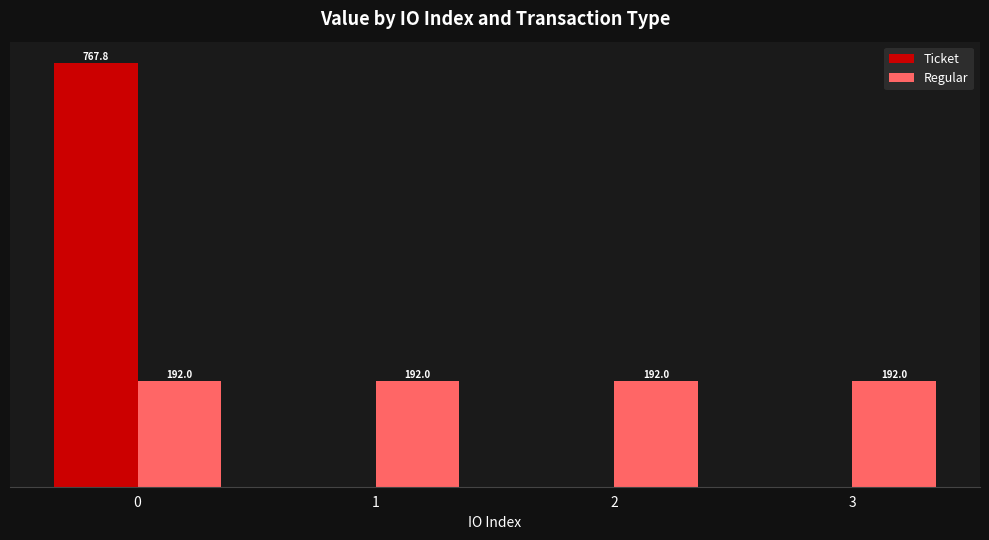

Which series changed the most between 0 and 3?

Ticket